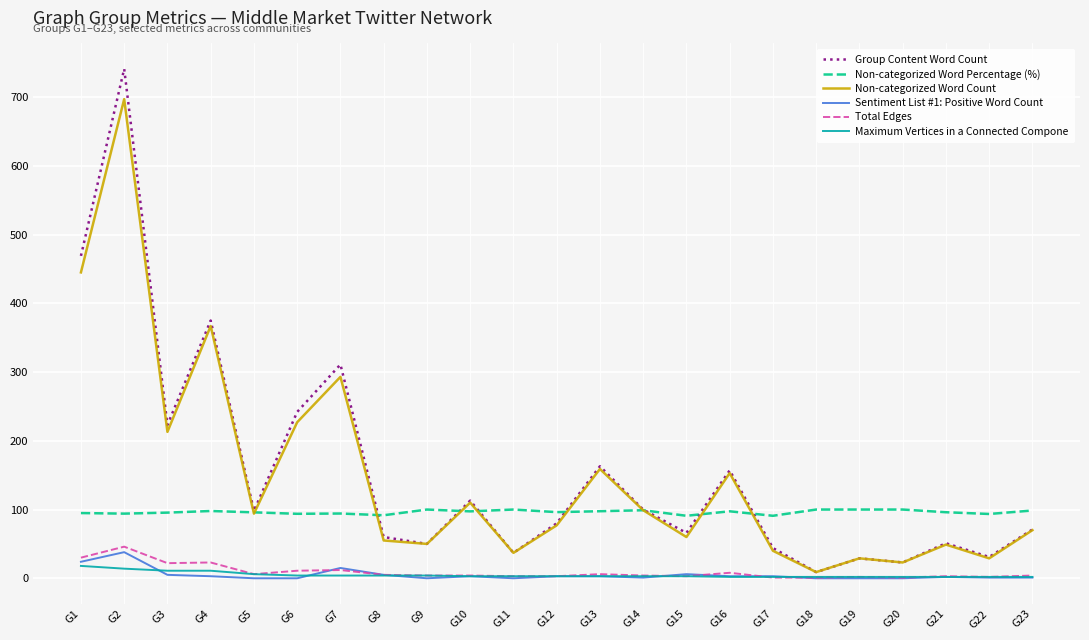

The value of Non-categorized Word Percentage (%) at G8 is 91.7. True or false?

True